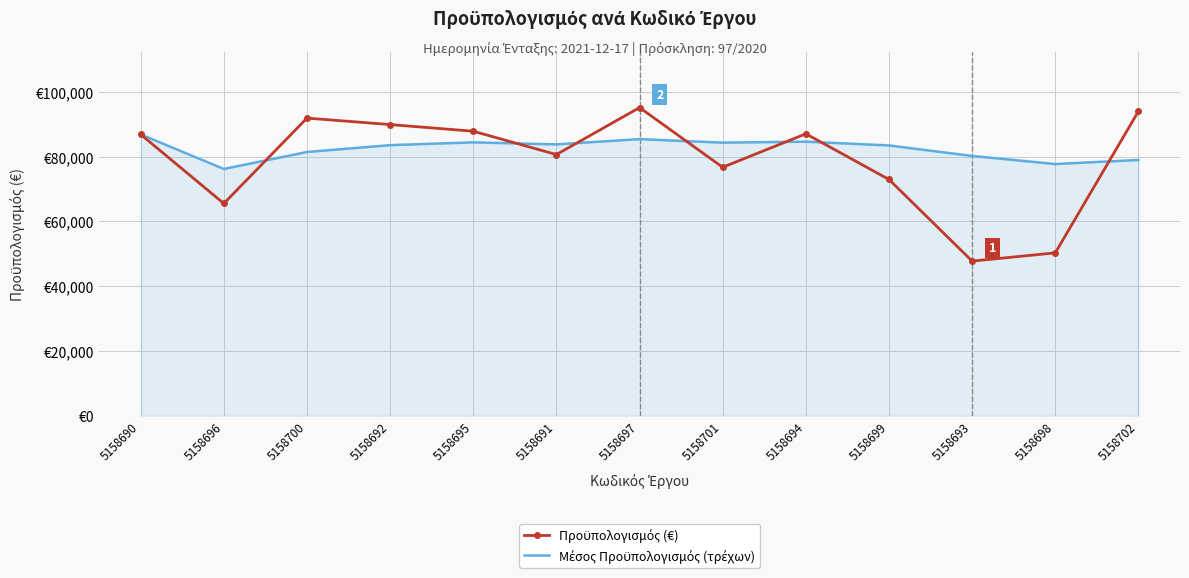

How many distinct data groups are displayed?

2